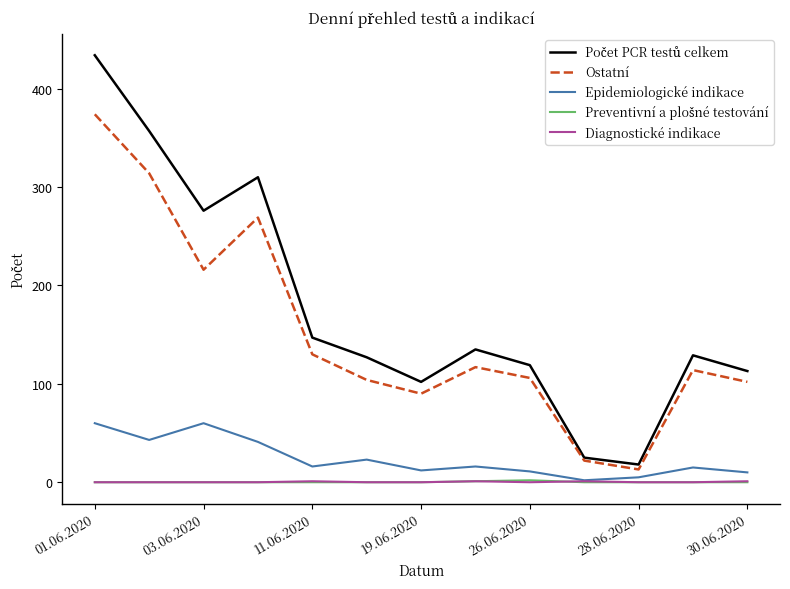

True or false: Diagnostické indikace and Ostatní cross at least once.

False